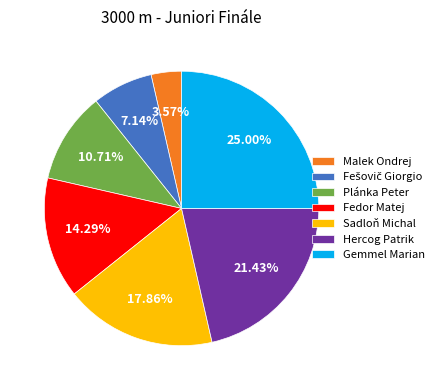

What percentage is the Malek Ondrej slice, to the nearest percent?

4%